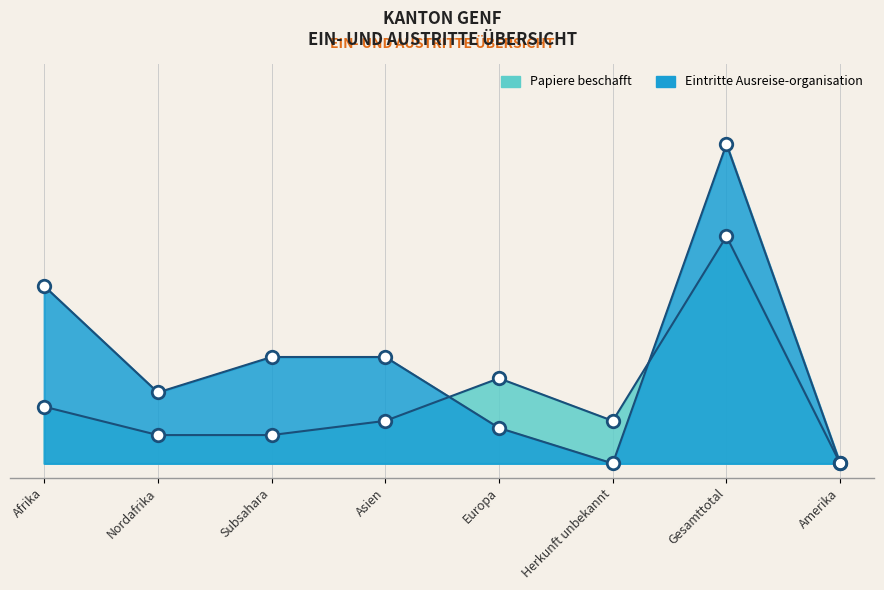

What is the average value of the Papiere beschafft series?

9